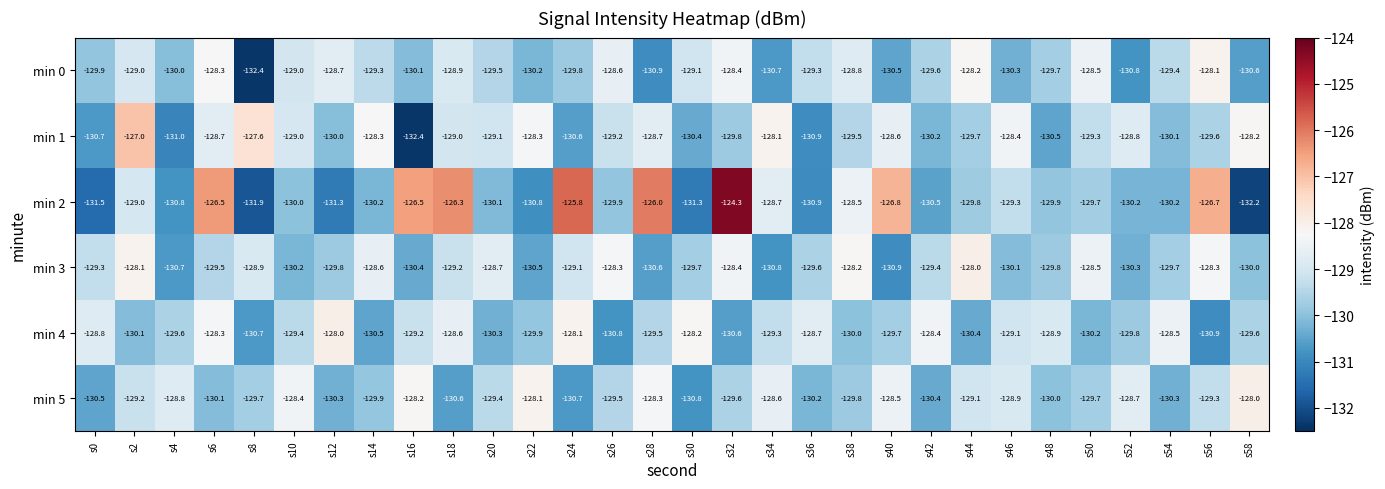

What is the sum of all min 2 values?

-3875.6